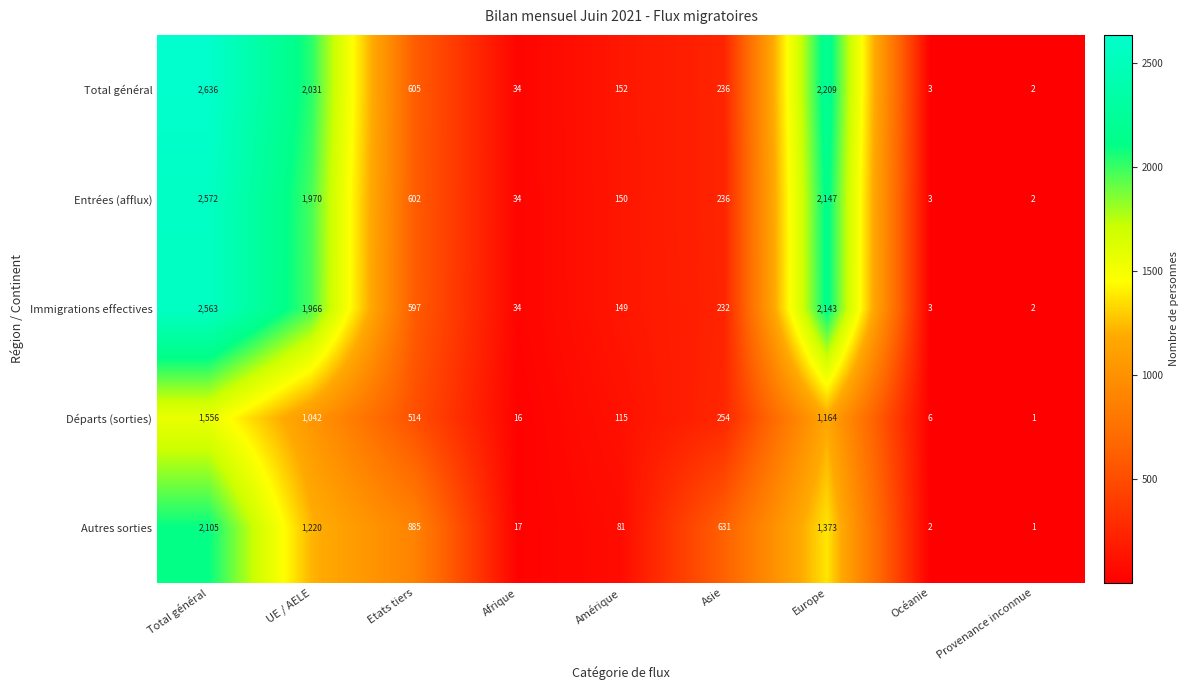

How many values in the Immigrations effectives series are below 232?

4